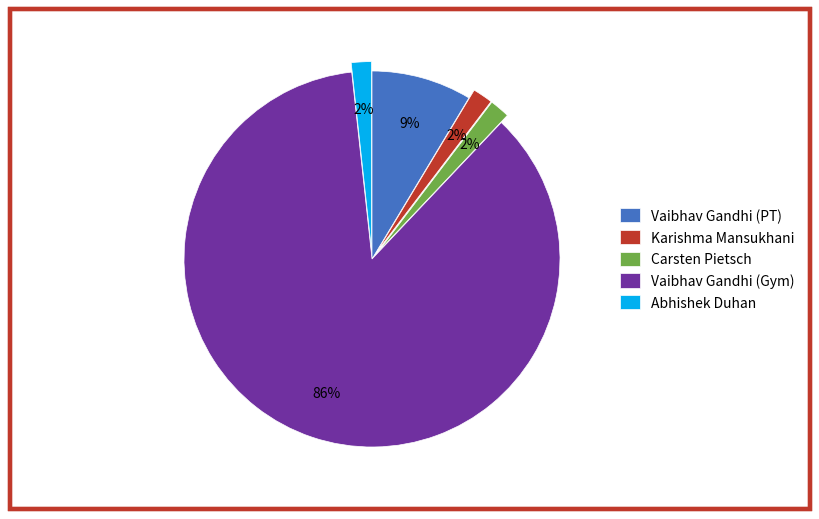

Is the sum of Vaibhav Gandhi (Gym) and Abhishek Duhan greater than half?

Yes